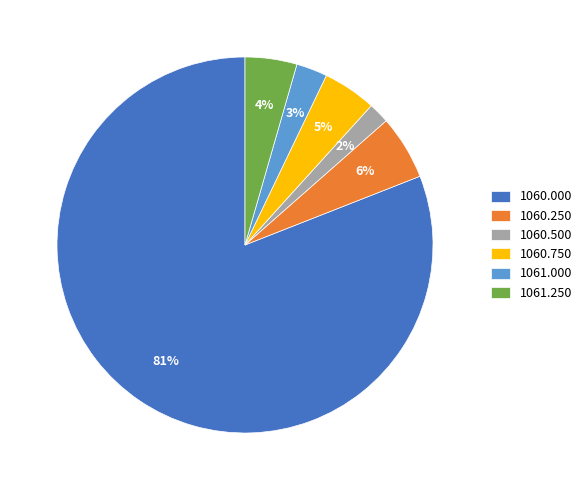

True or false: 1061.250 accounts for 4% of the total.

True